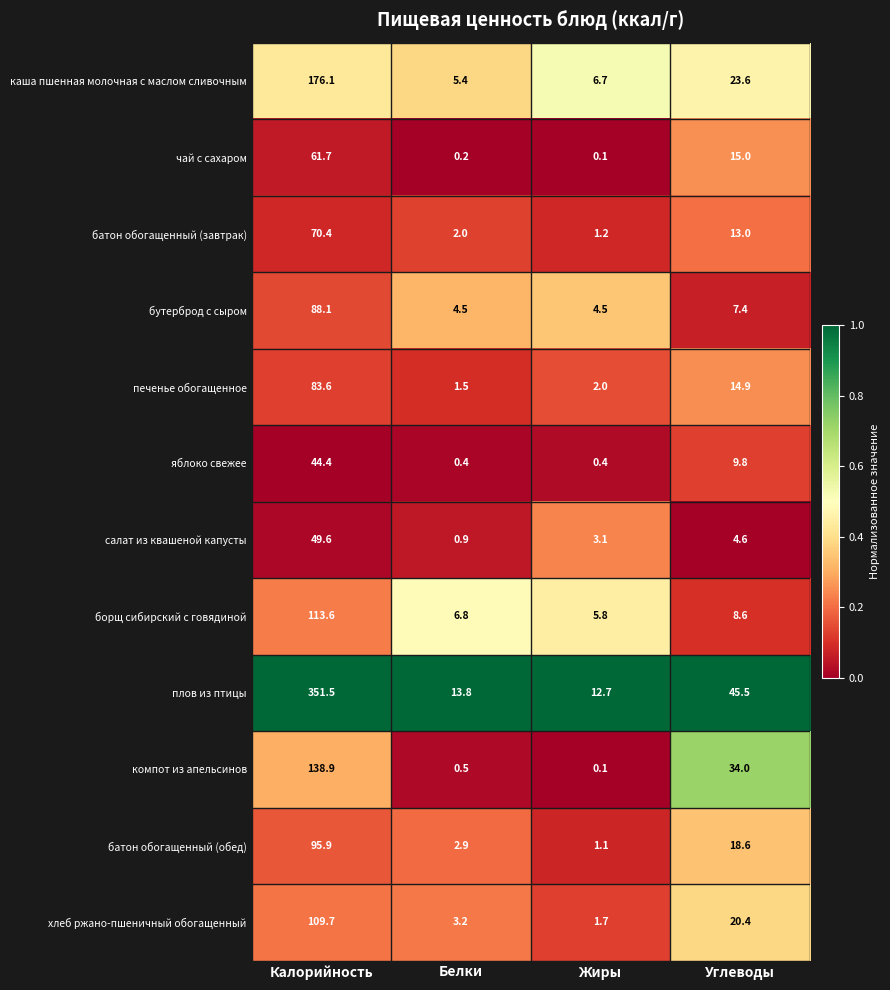

Between Калорийность and Углеводы, which series saw the biggest shift?

плов из птицы